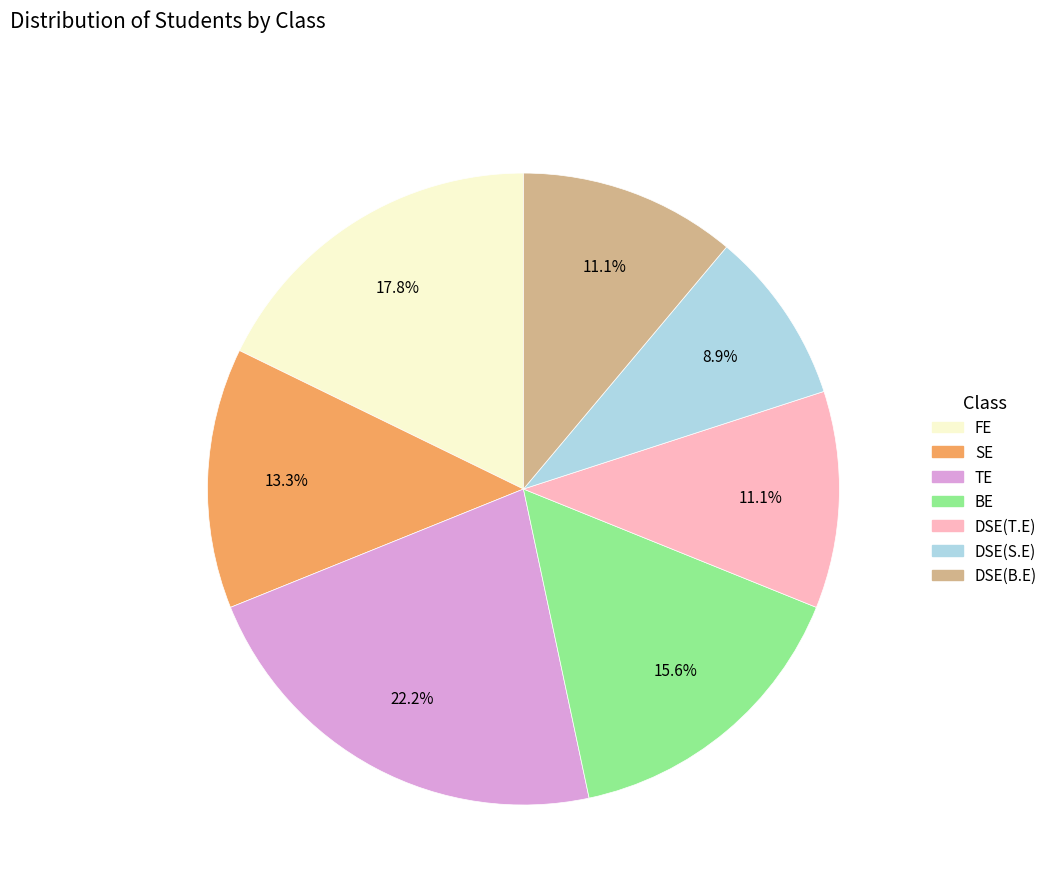

Is there a majority slice in this chart?

No